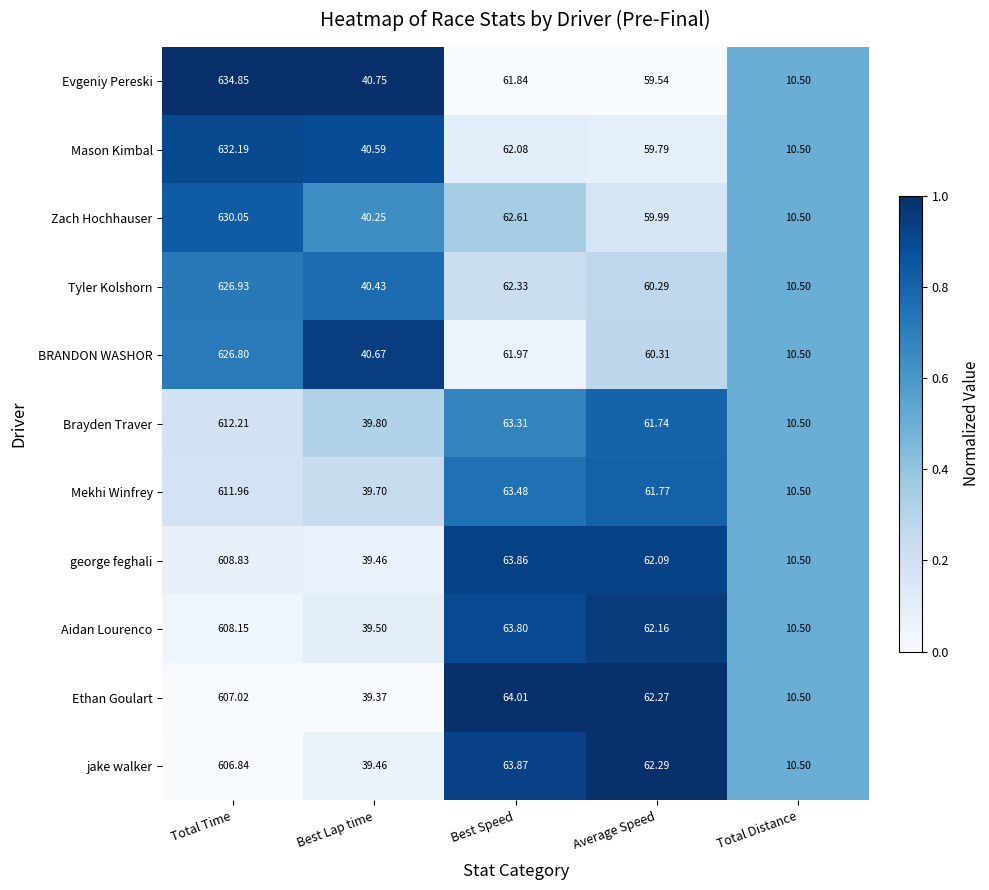

At which label does Tyler Kolshorn first exceed 60?

Total Time